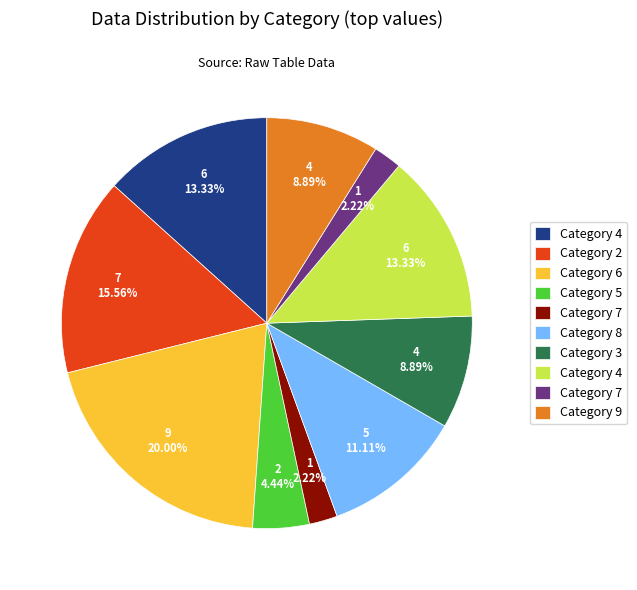

Is there any slice that represents more than half of the pie?

No